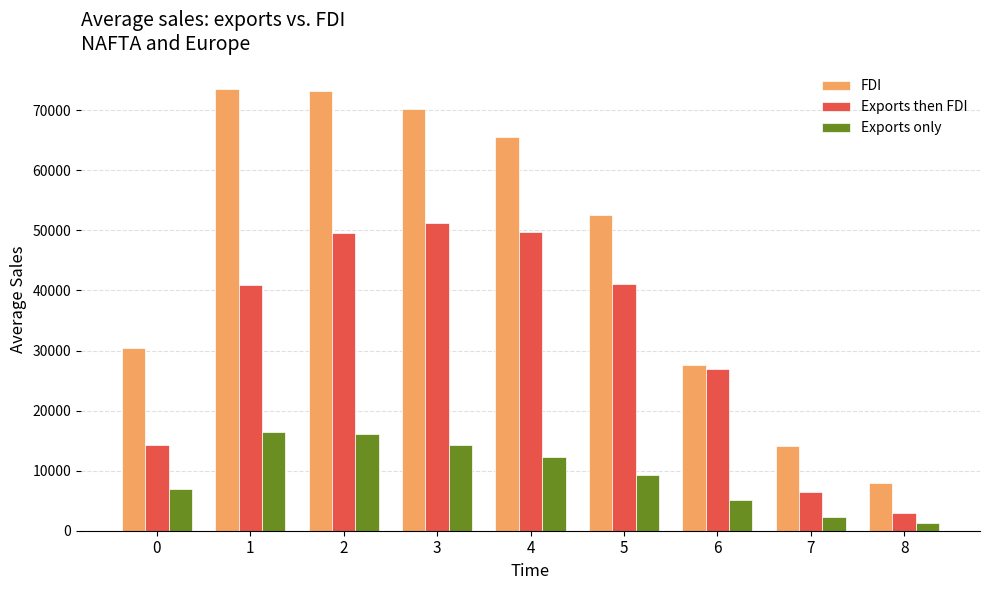

At which category is the sum across all series the highest?

2